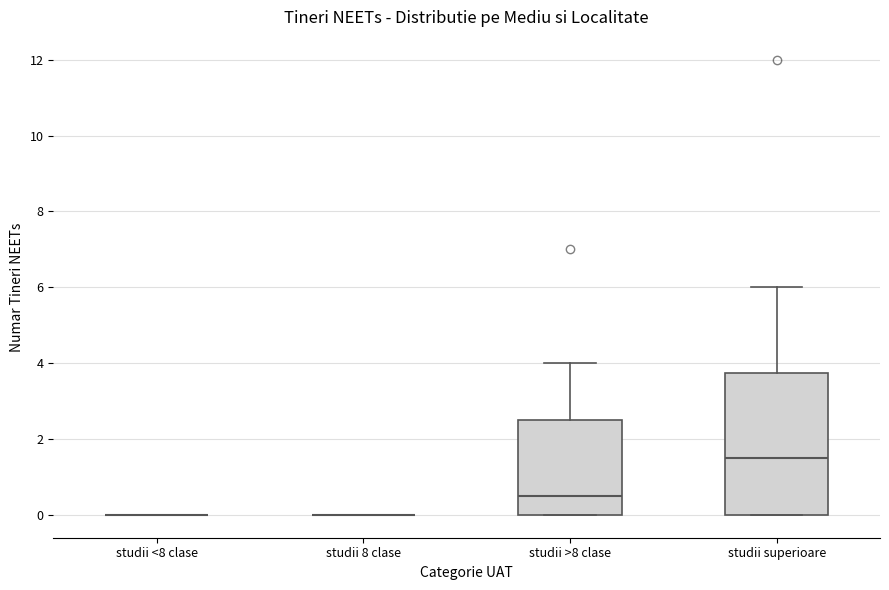

Where is the upper edge of the box for studii >8 clase on the y-axis? The values are not printed on the chart, so give them approximately, as read against the axis.

2.6